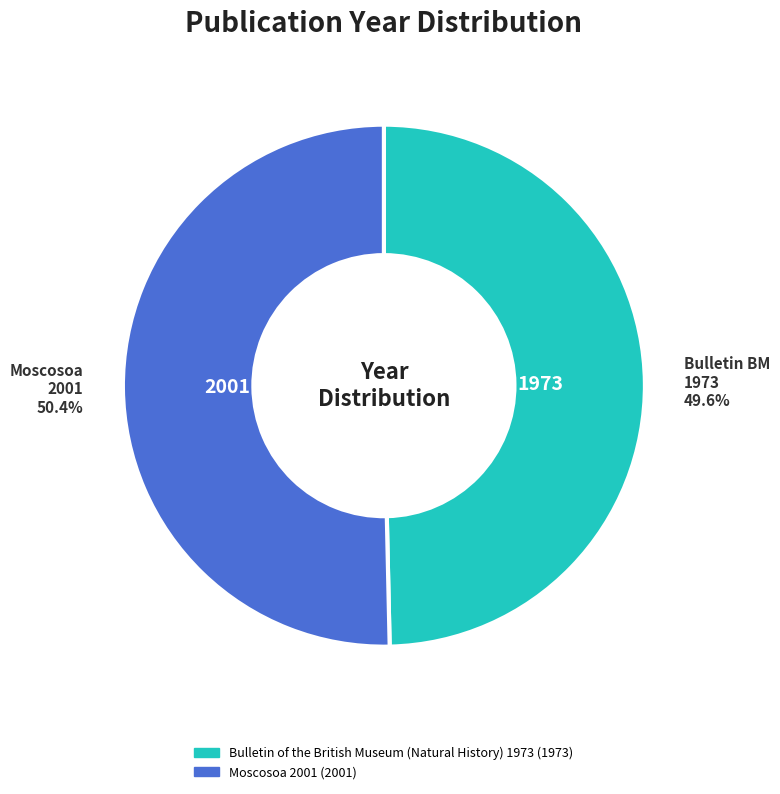

Which category has the biggest portion of the pie?

Moscosoa 2001